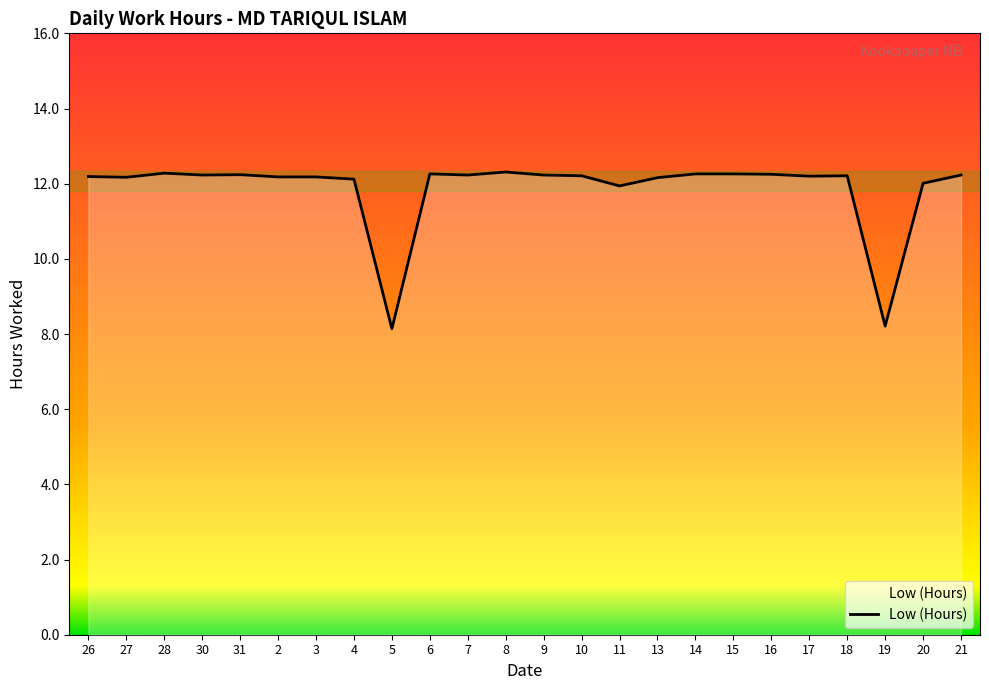

True or false: the data shows 12.2 at 13.

True